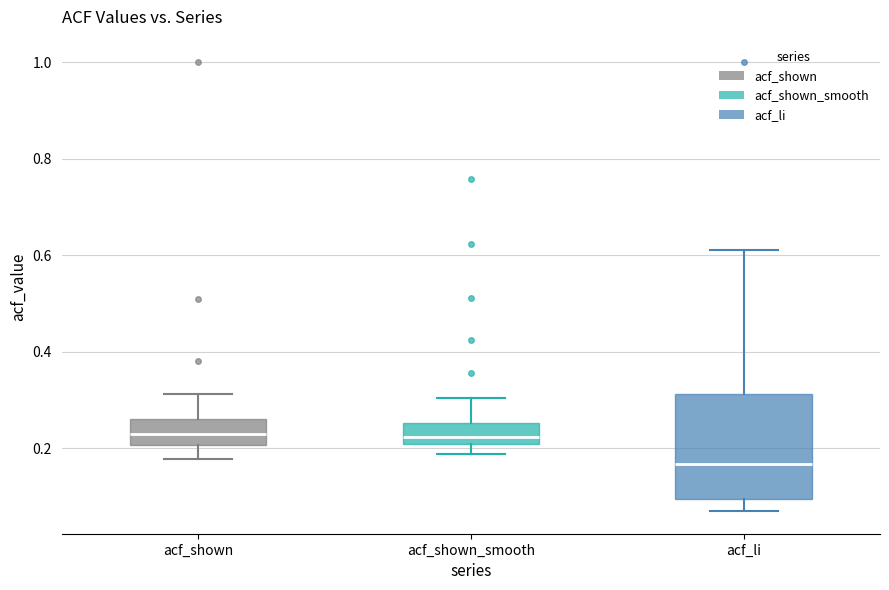

Comparing the boxes themselves (not the whiskers), which one is the tallest?

acf_li